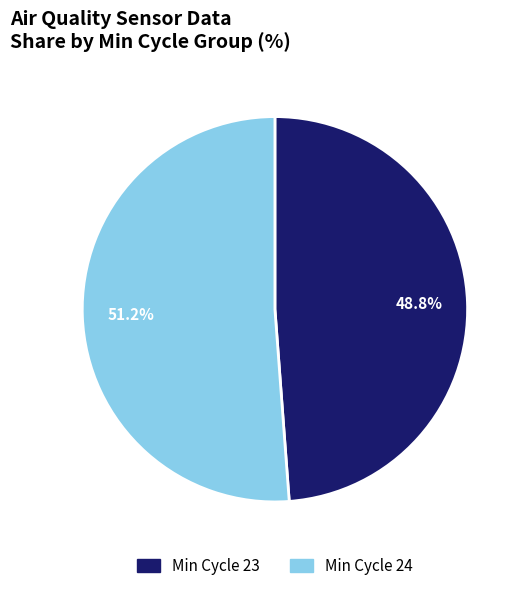

Which slice is the largest?

Min Cycle 24